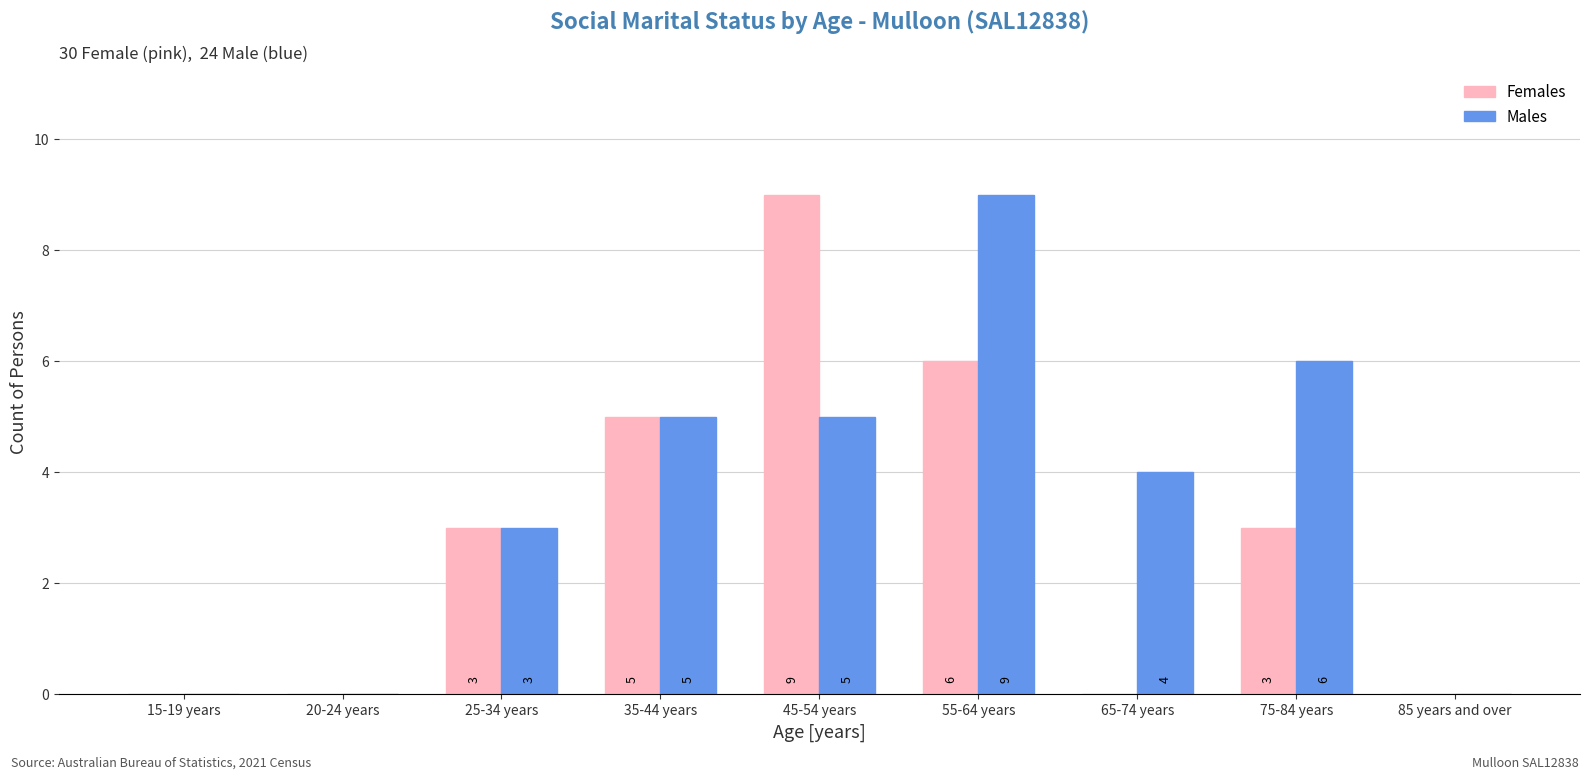

Where does the Males series first go above 4?

35-44 years